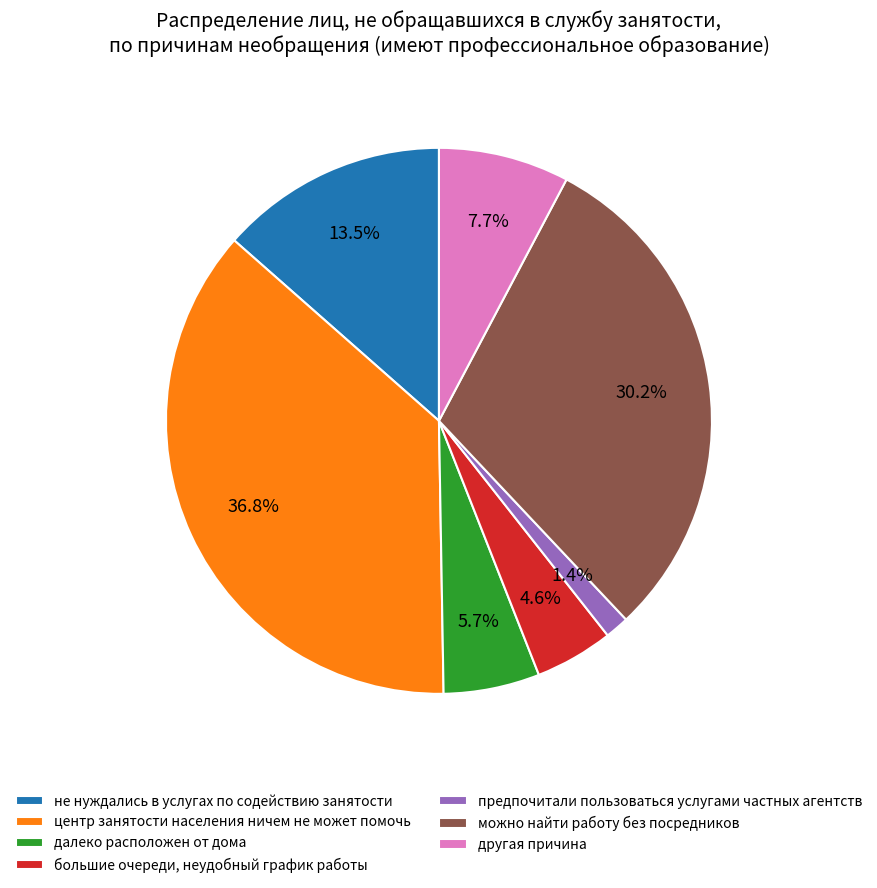

Between центр занятости населения ничем не может помочь and далеко расположен от дома, which is larger?

центр занятости населения ничем не может помочь